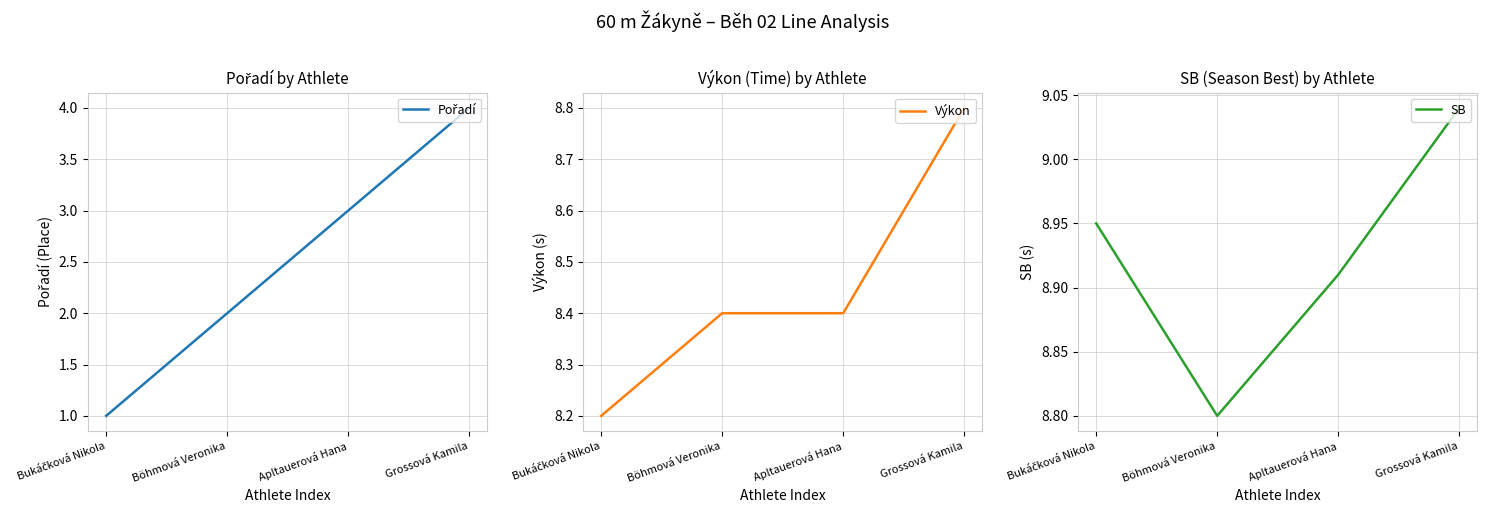

Where is SB nearest to the value 8?

Böhmová Veronika